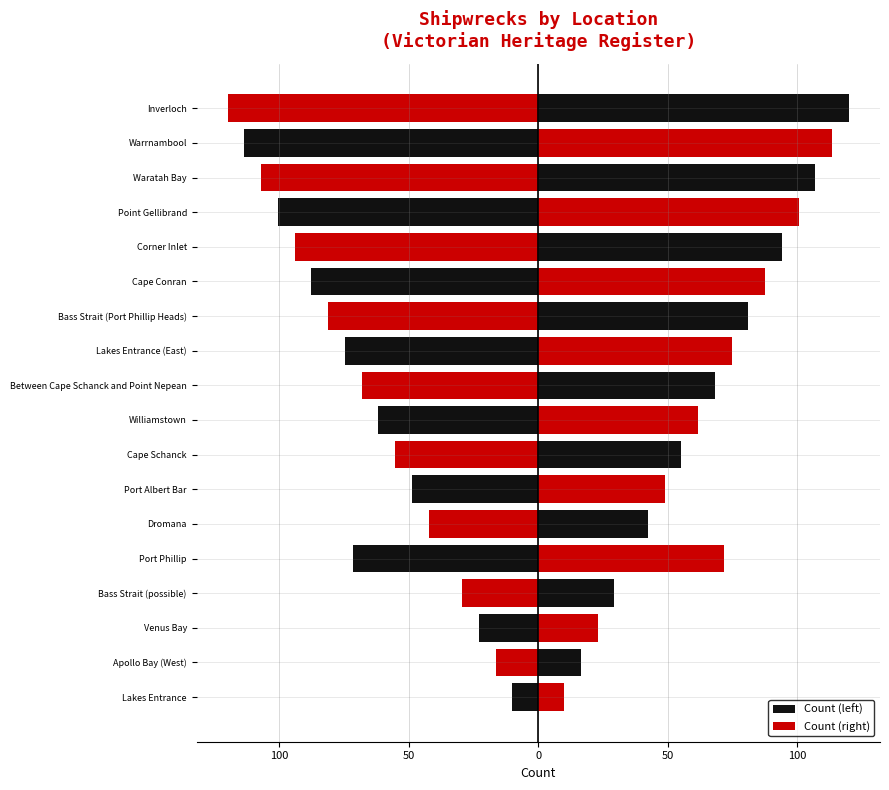

What is the average value of the Count (left) series?

-67.0